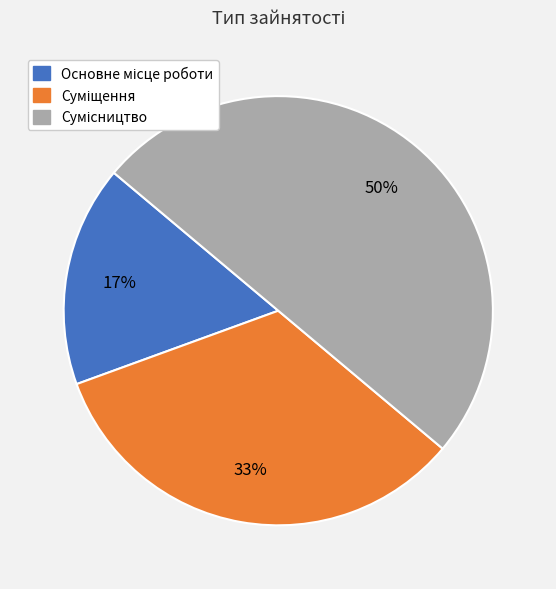

How many slices are in this pie chart?

3